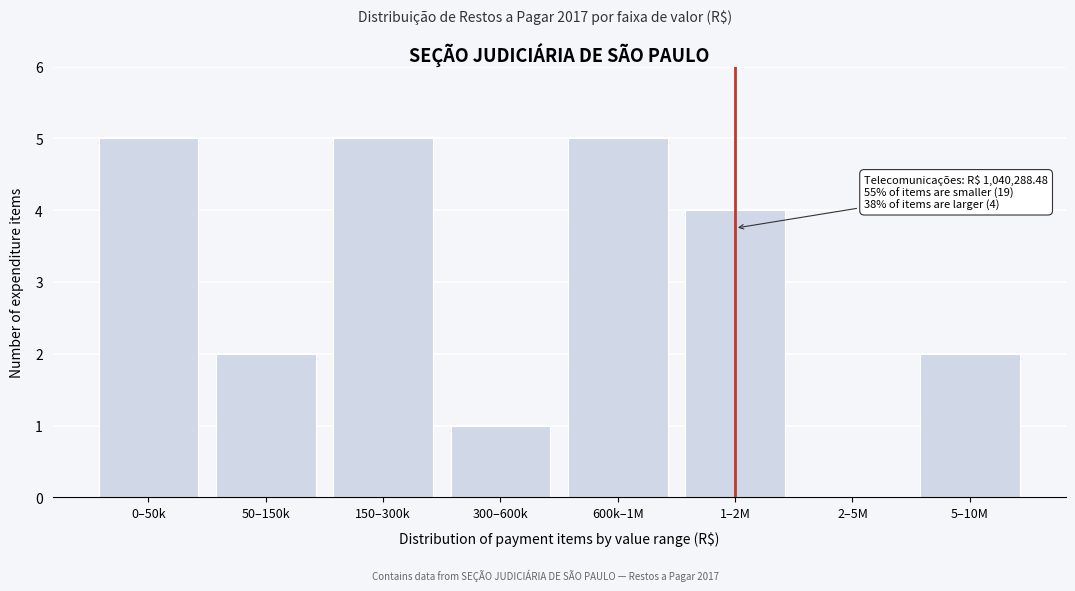

Reading right to left, transcribe all the data shown in this chart.

5–10M=2	2–5M=0	1–2M=4	600k–1M=5	300–600k=1	150–300k=5	50–150k=2	0–50k=5